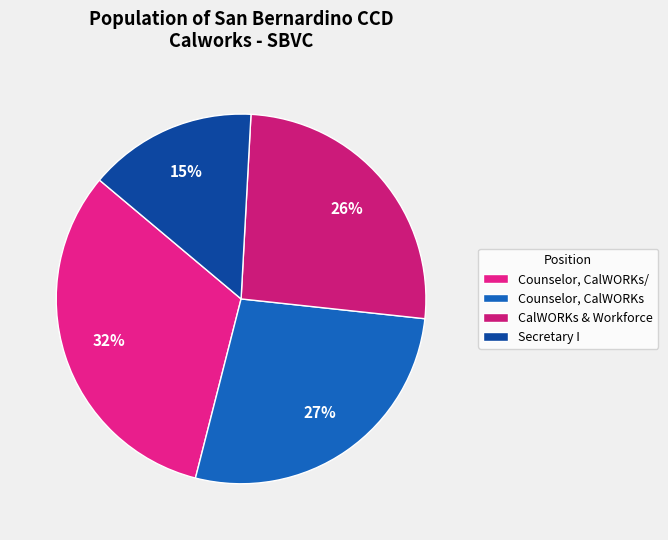

Count the number of slices in the pie.

4